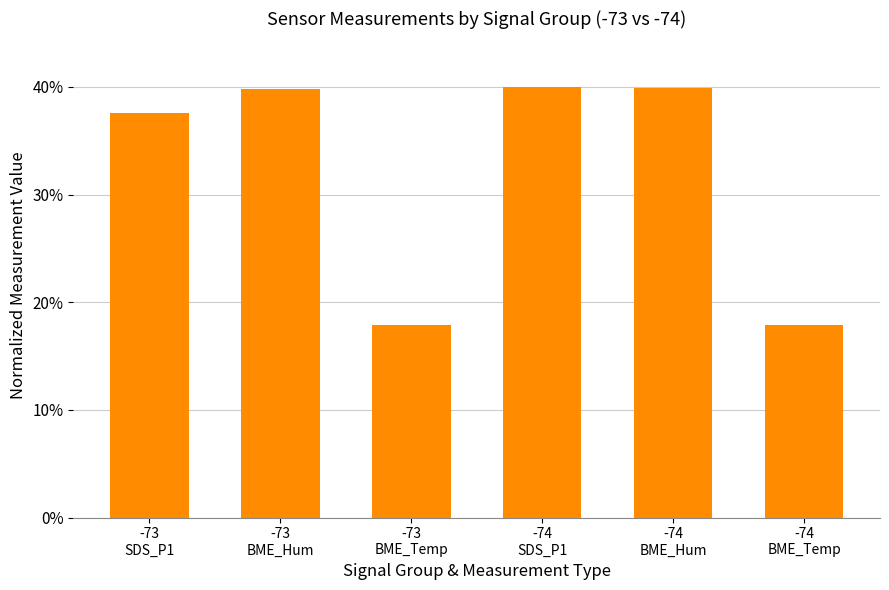

How many data points are less than 39?

3